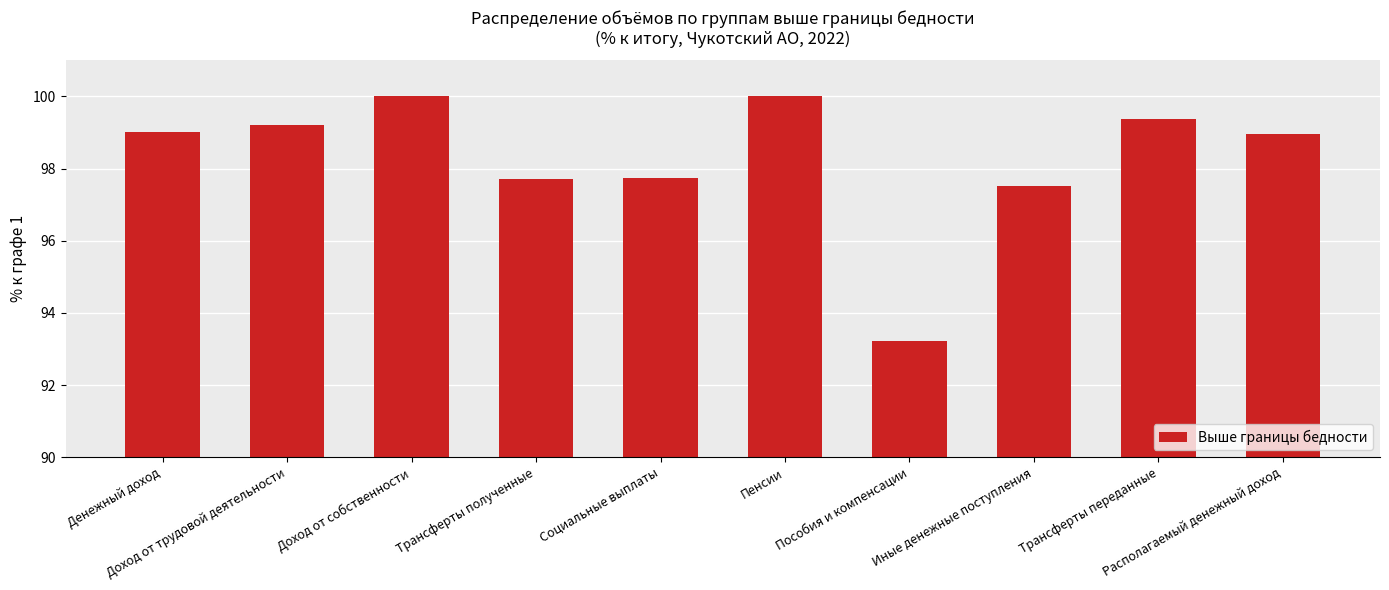

Reading left to right, list all the values displayed in this chart.

99.0	99.2	100.0	97.7	97.7	100.0	93.2	97.5	99.4	99.0